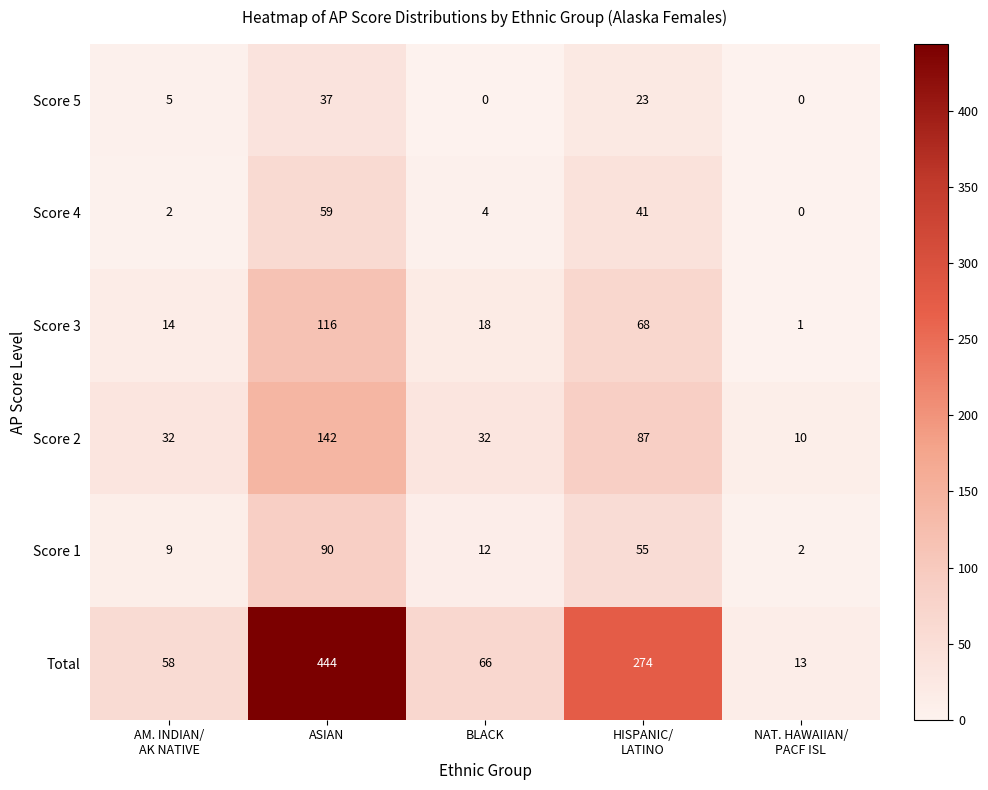

Is it true that Score 1 equals 90 at ASIAN?

True